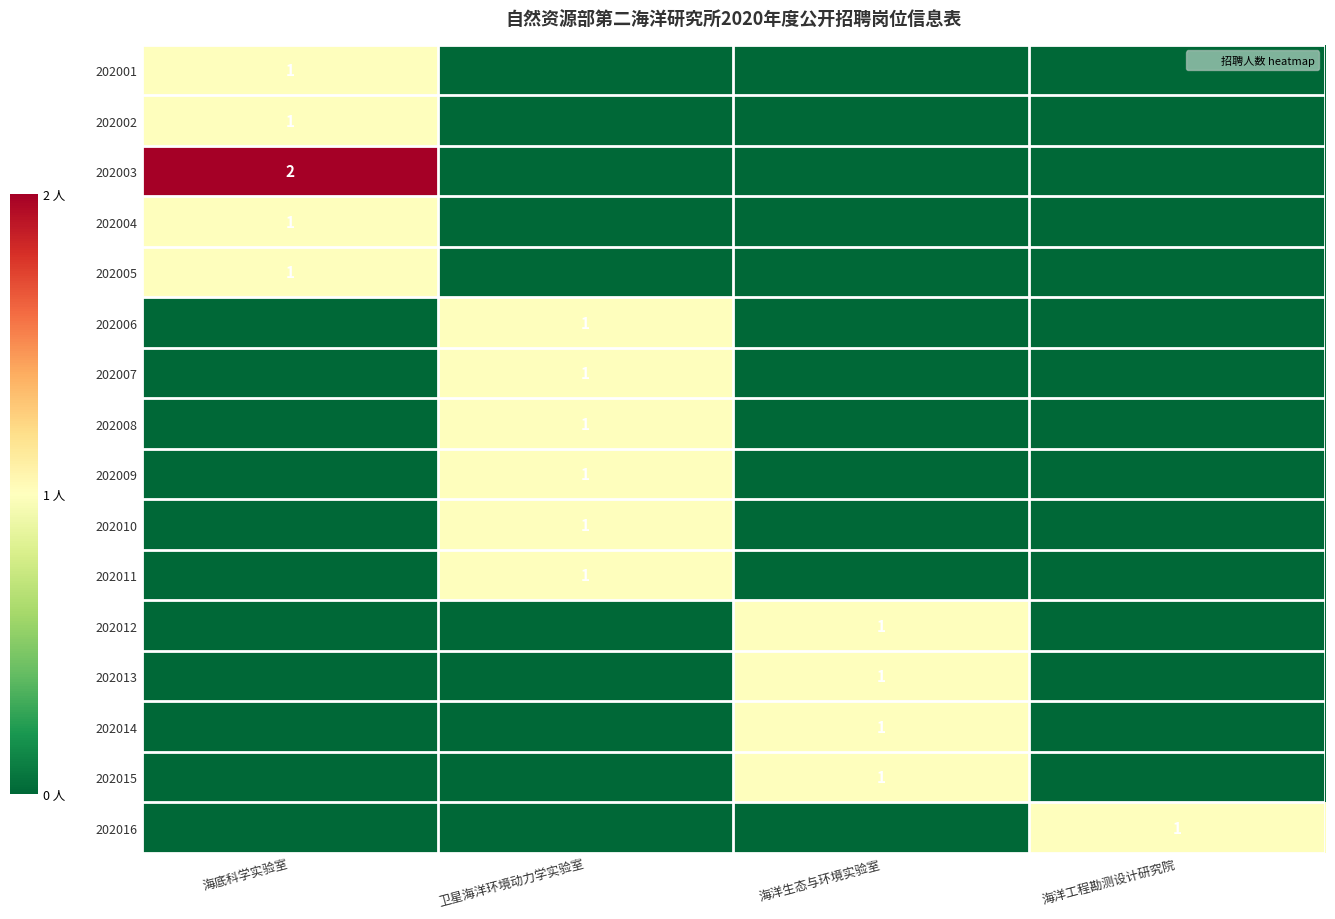

Which has a higher value, 海洋生态与环境实验室 or 卫星海洋环境动力学实验室?

海洋生态与环境实验室